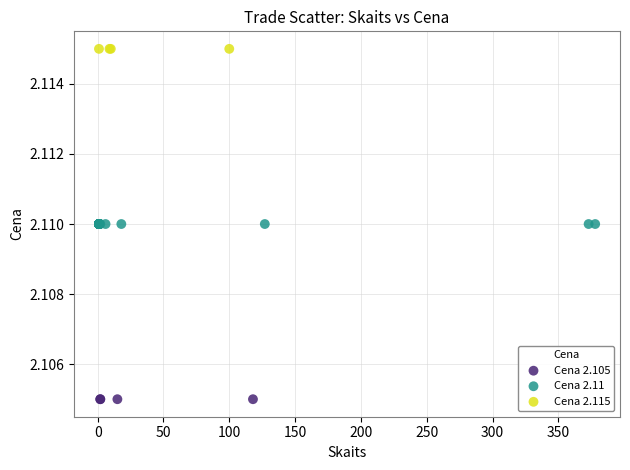

Which series reaches the maximum Y coordinate?

Cena 2.115